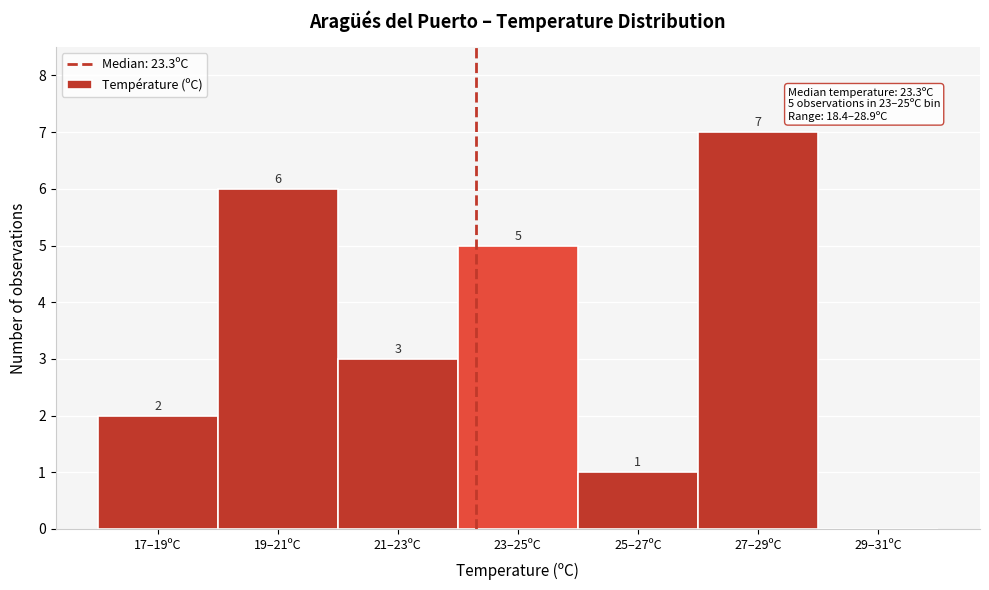

Reading right to left, extract all data points from this chart.

29–31ºC=0	27–29ºC=7	25–27ºC=1	23–25ºC=5	21–23ºC=3	19–21ºC=6	17–19ºC=2